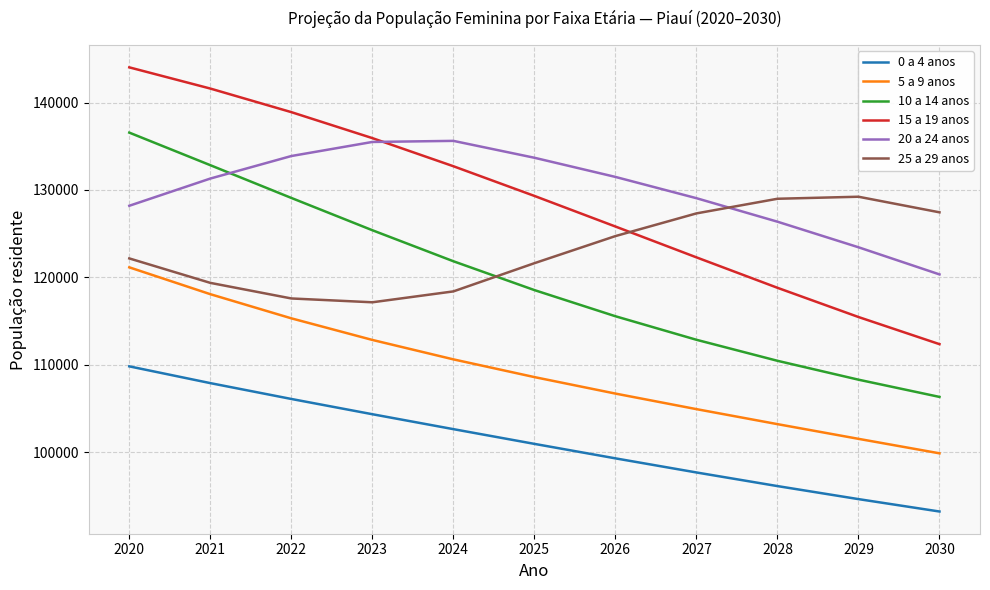

The 25 a 29 anos series shows 127436 at 2030. True or false?

True